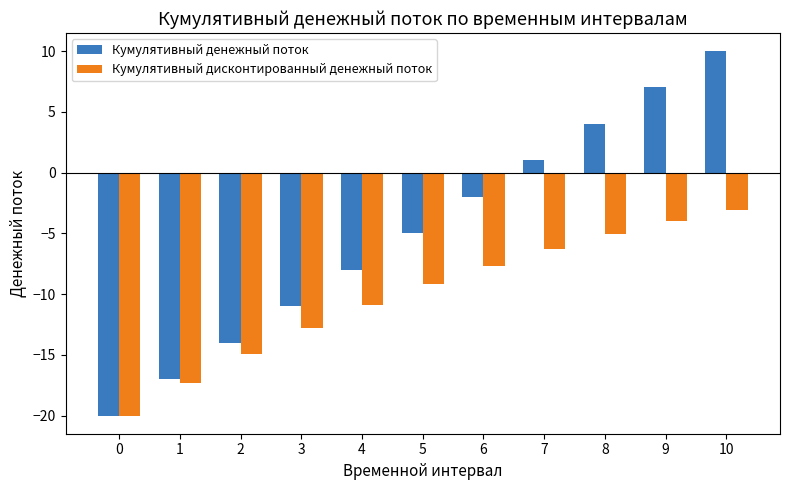

How many values in Кумулятивный денежный поток are below zero?

7